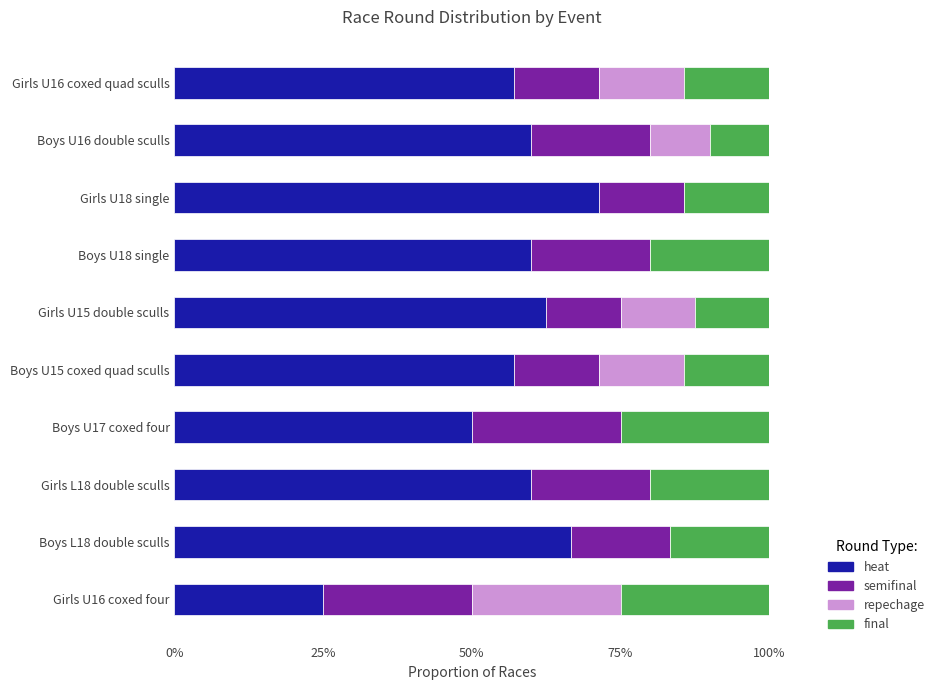

What is the total value across all series at Boys U17 coxed four?

100.0